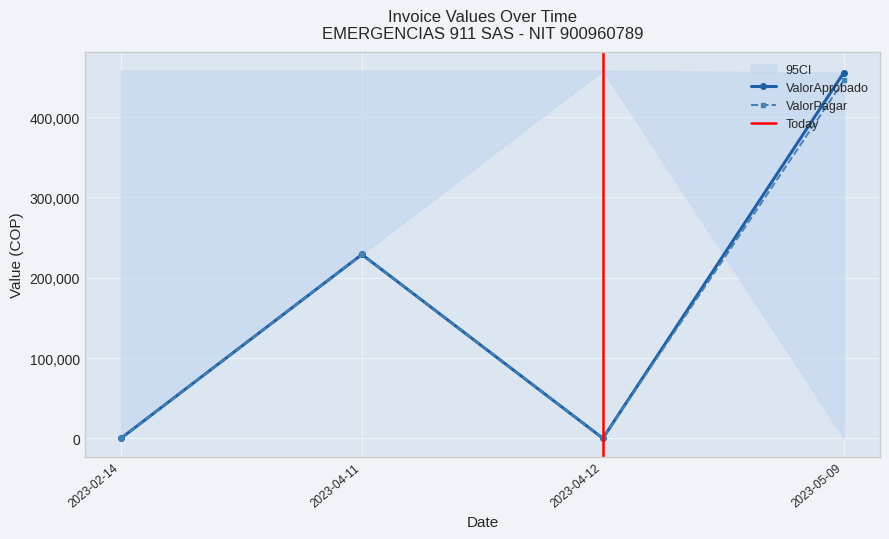

Where is the first local maximum for ValorPagar?

2023-04-11